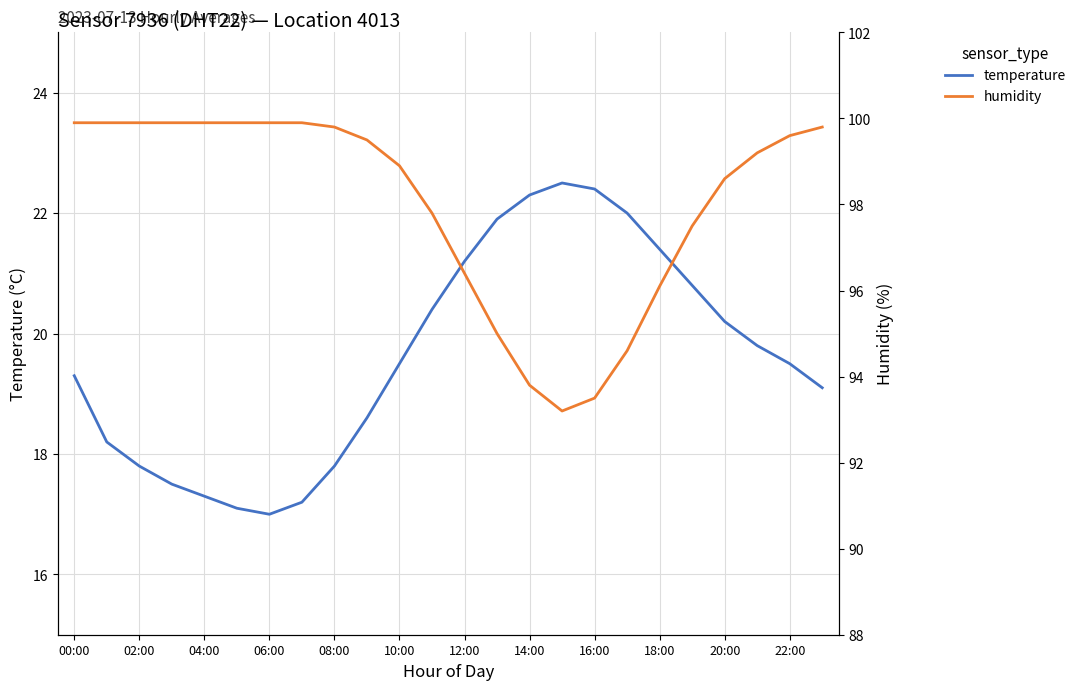

What is the value of the temperature point at the 7th from the left?

17.0